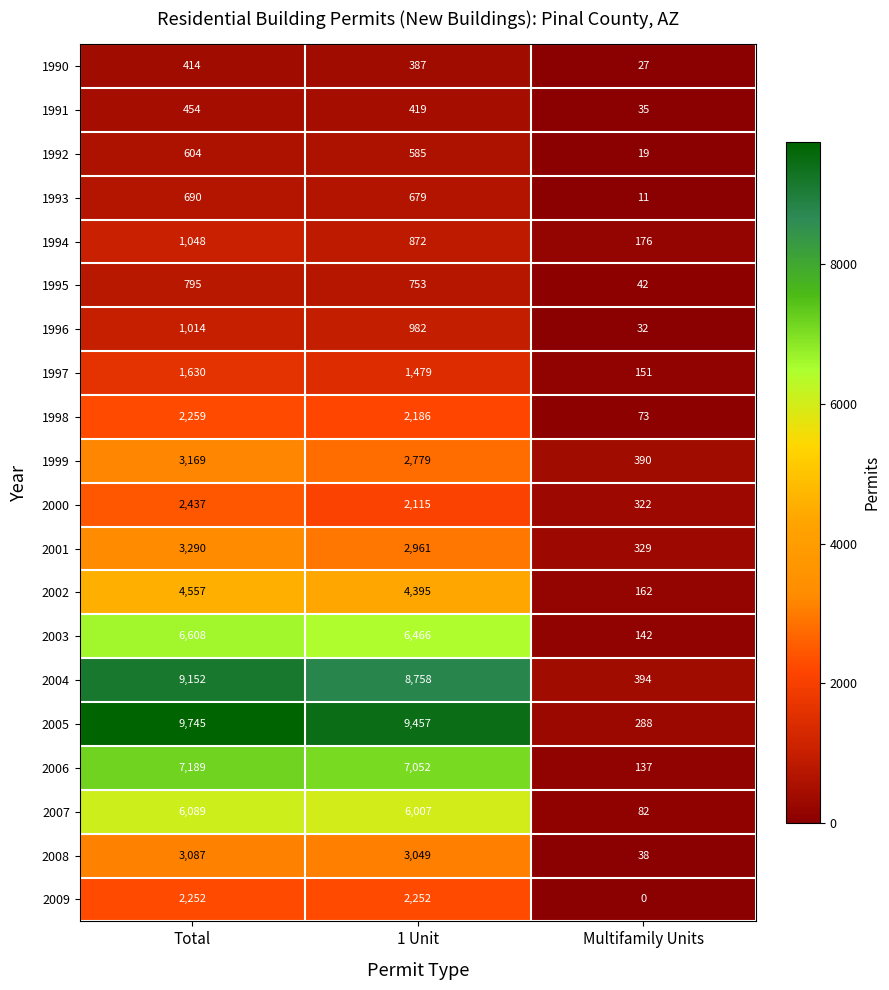

Rank the series at Multifamily Units from highest to lowest value.

2004, 1999, 2001, 2000, 2005, 1994, 2002, 1997, 2003, 2006, 2007, 1998, 1995, 2008, 1991, 1996, 1990, 1992, 1993, 2009